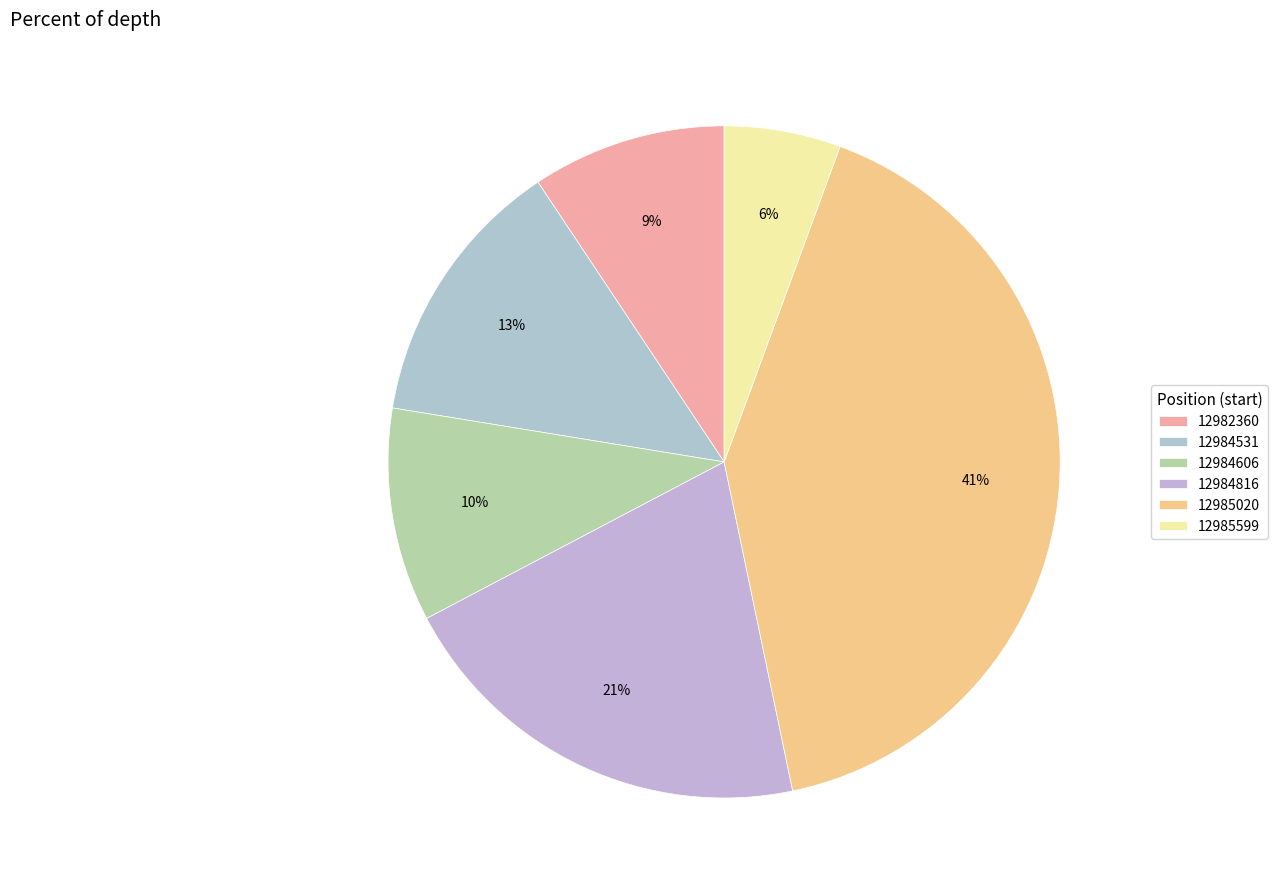

What percentage is the 12984606 slice, to the nearest percent?

10%